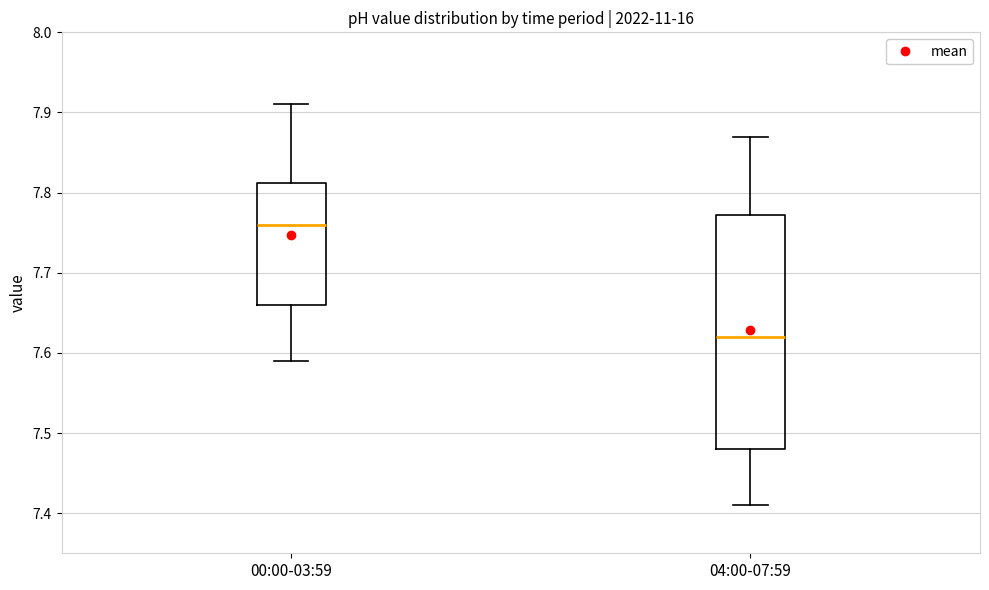

Where does the lower whisker of the box for 04:00-07:59 end on the y-axis? The values are not printed on the chart, so give them approximately, as read against the axis.

7.41